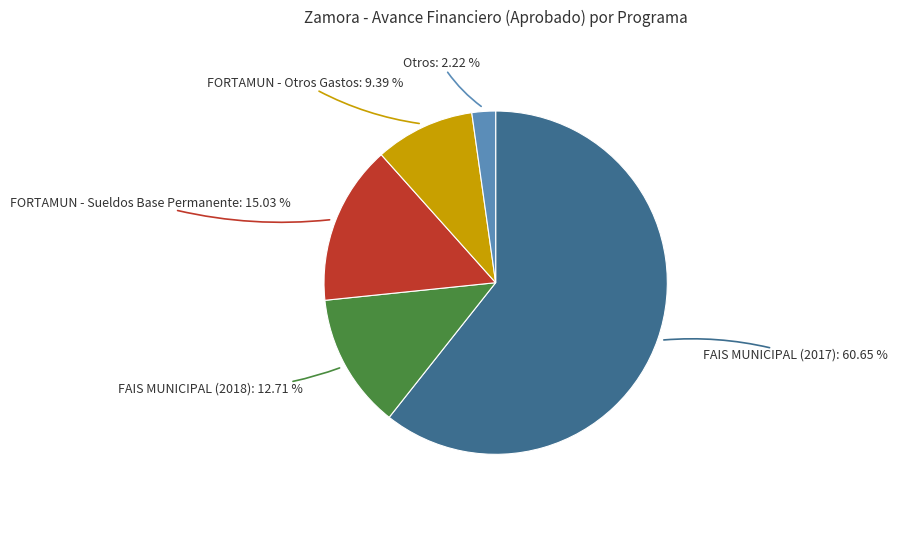

Is there a majority slice in this chart?

Yes